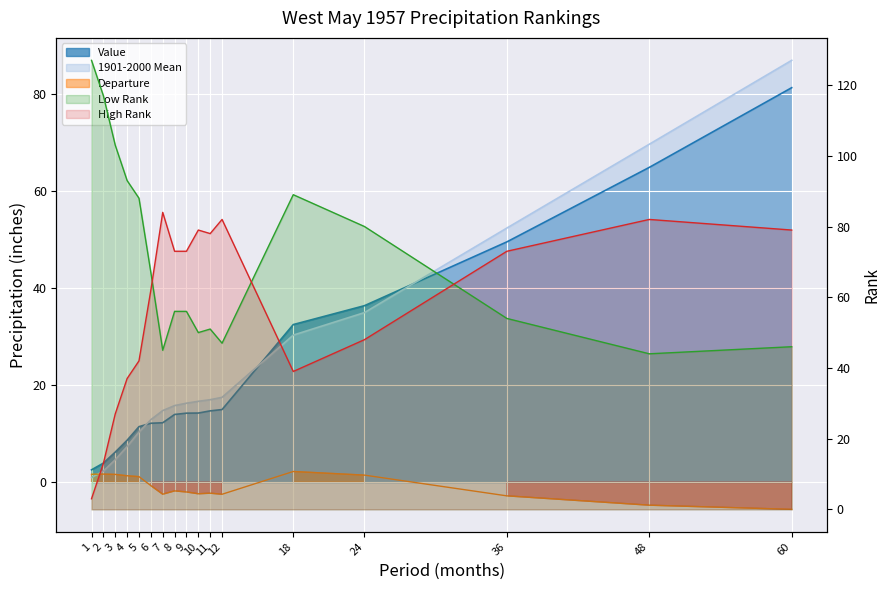

Count the number of data series in this chart.

5